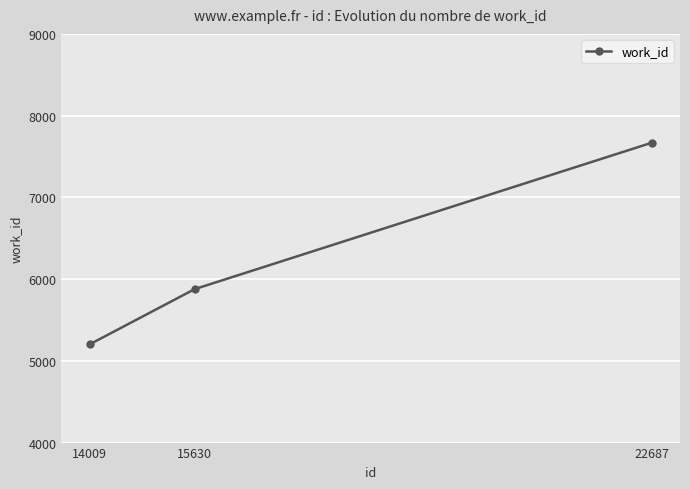

Which has a higher value, 14009 or 22687?

22687